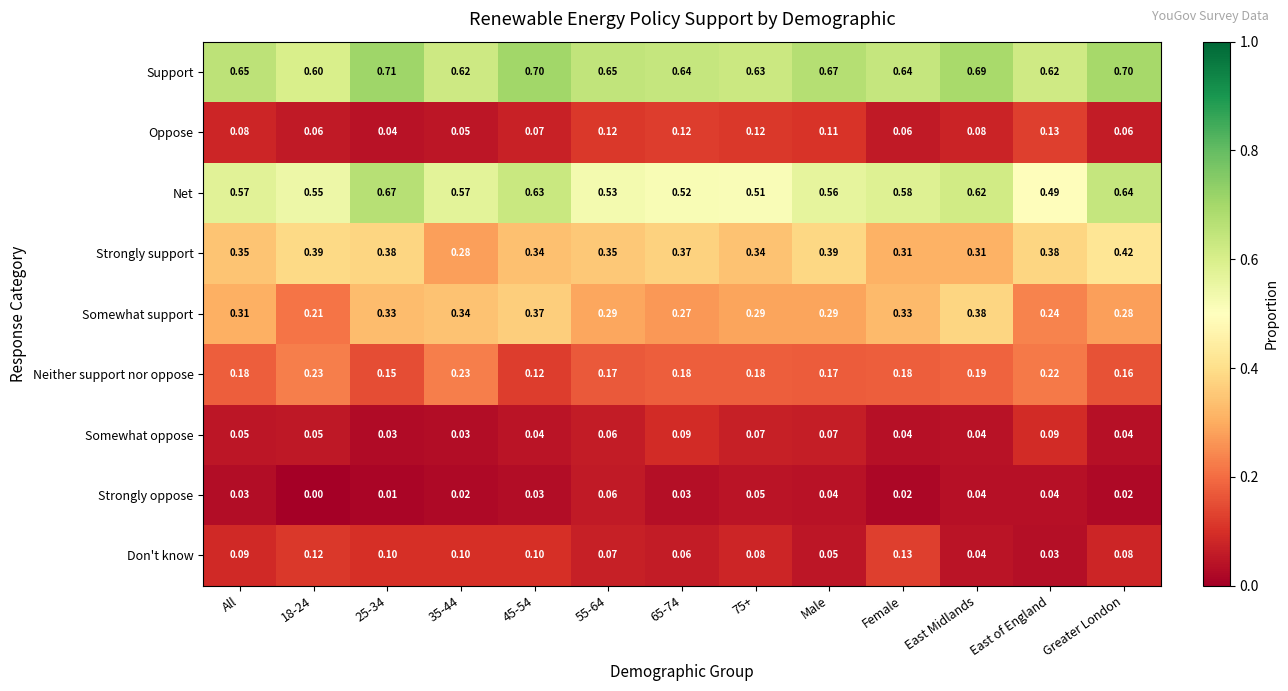

Is the value of Somewhat oppose at 25-34 greater than the value of Somewhat support at 18-24?

No